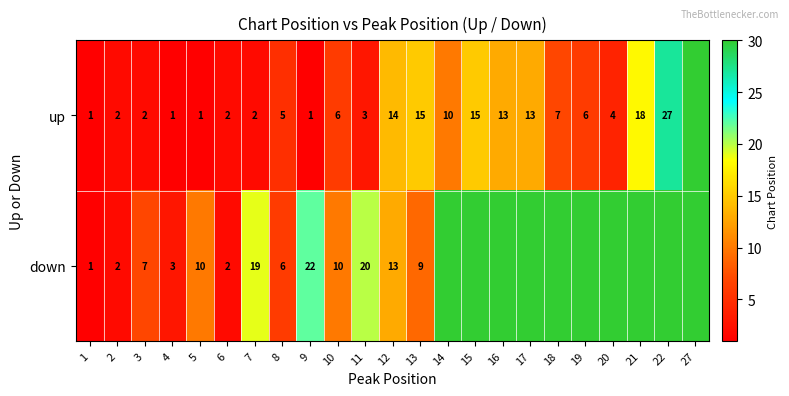

True or false: down has a value of 10 at 8.

False